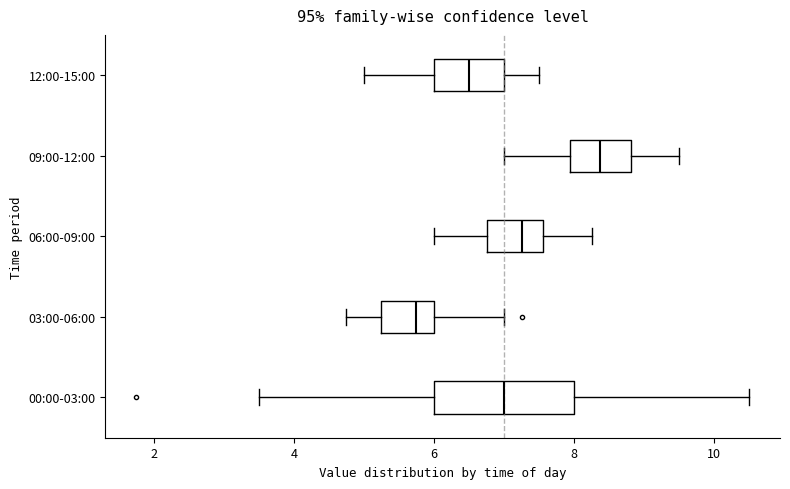

Which box's median line is the furthest to the right?

09:00-12:00